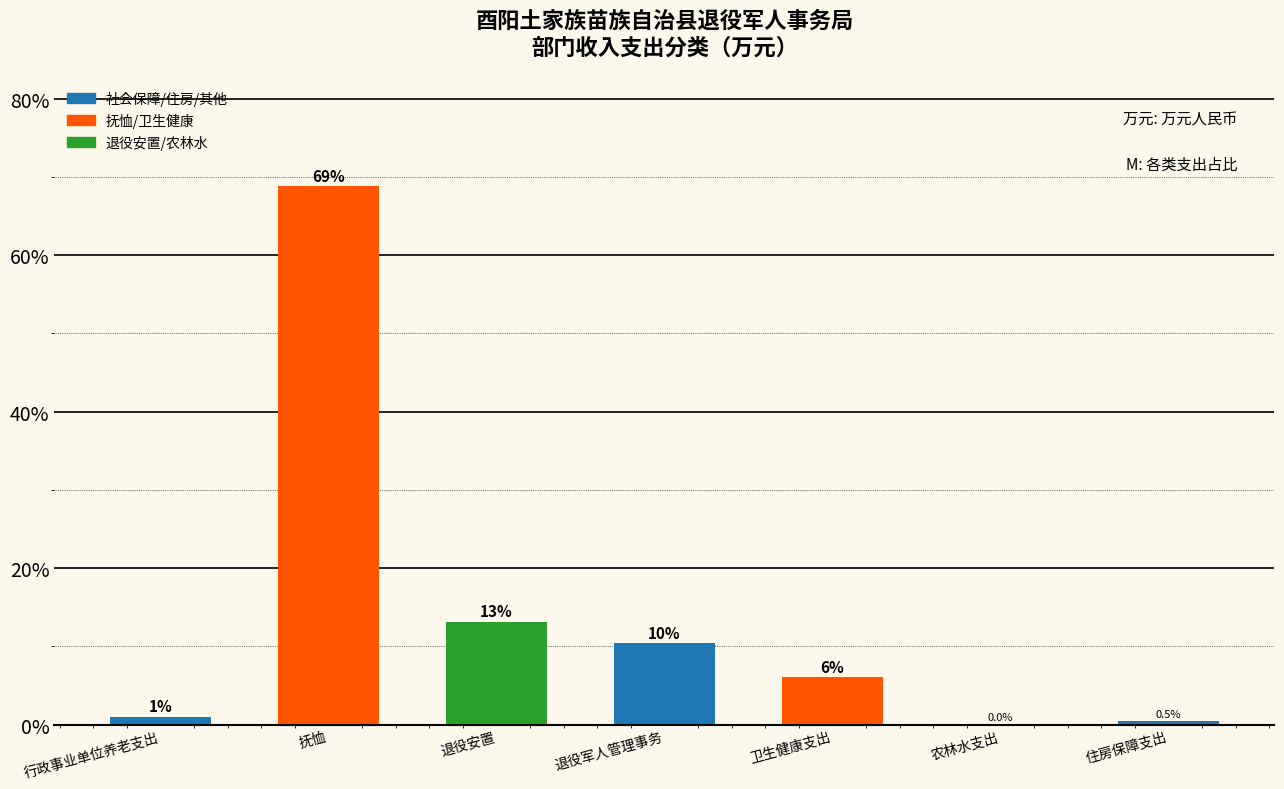

Where is the data nearest to the value 34?

退役安置